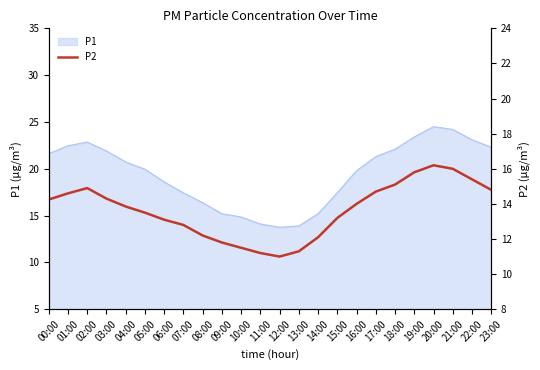

What is the minimum value shown in the chart?

11.0